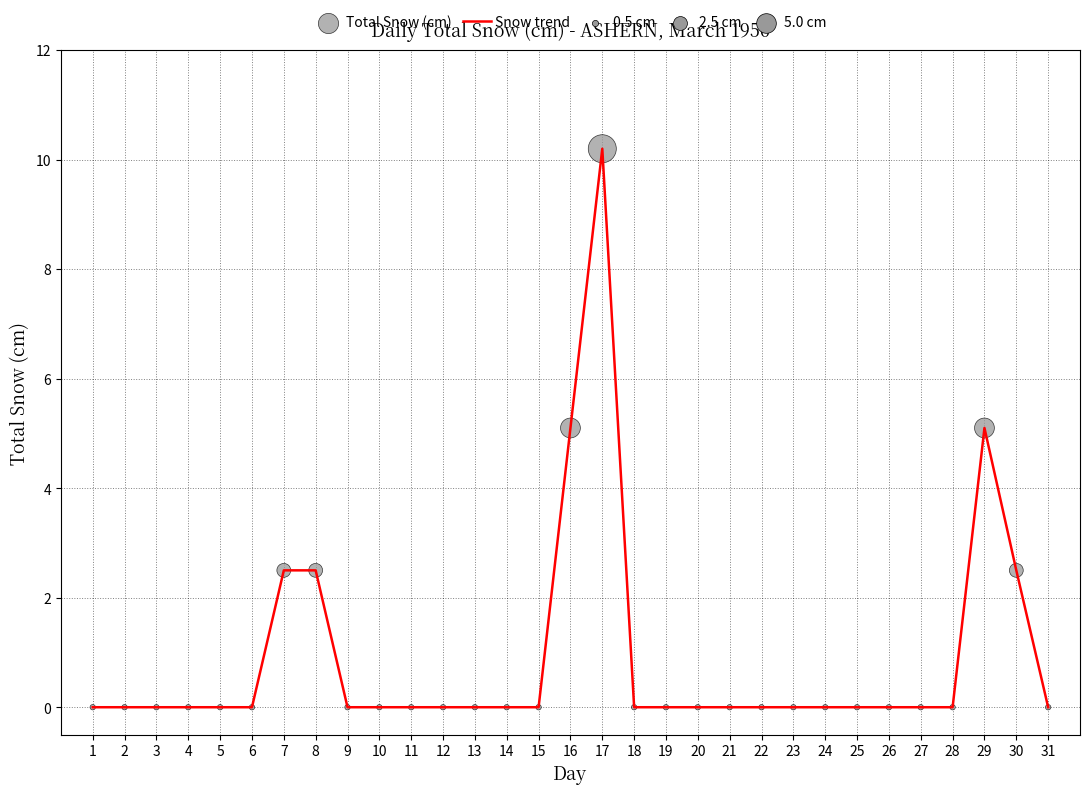

True or false: the data shows 5.1 at 16.

True